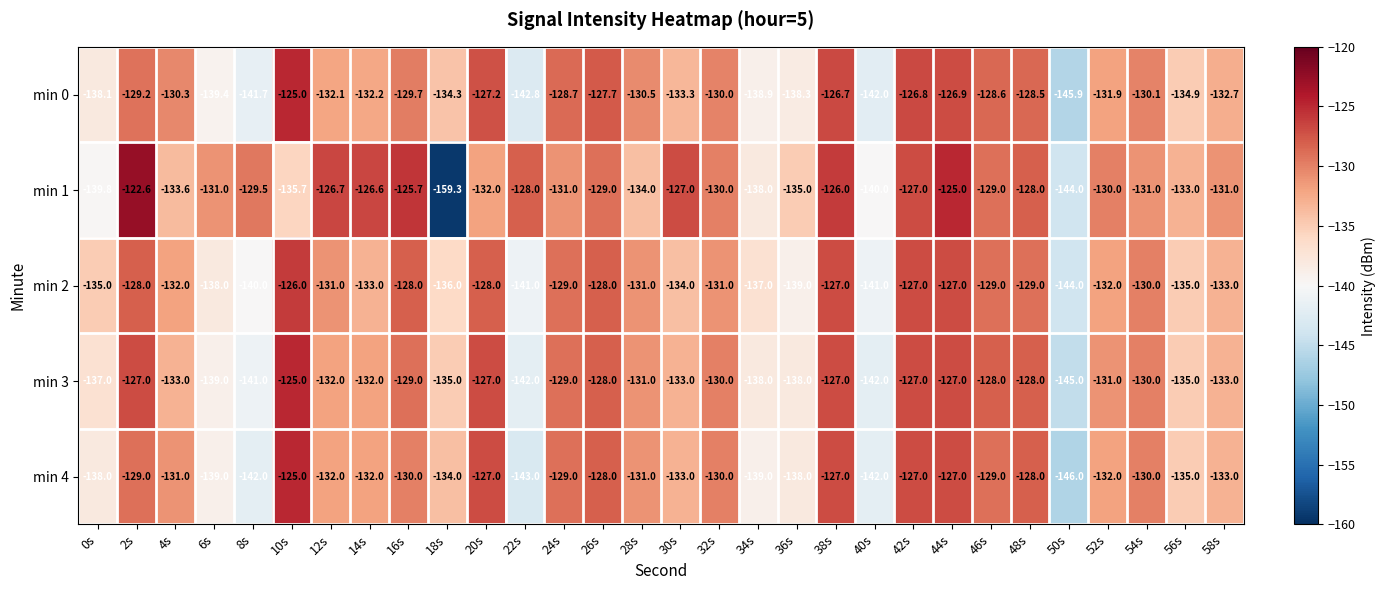

Which category has the highest value in the min 4 series?

10s